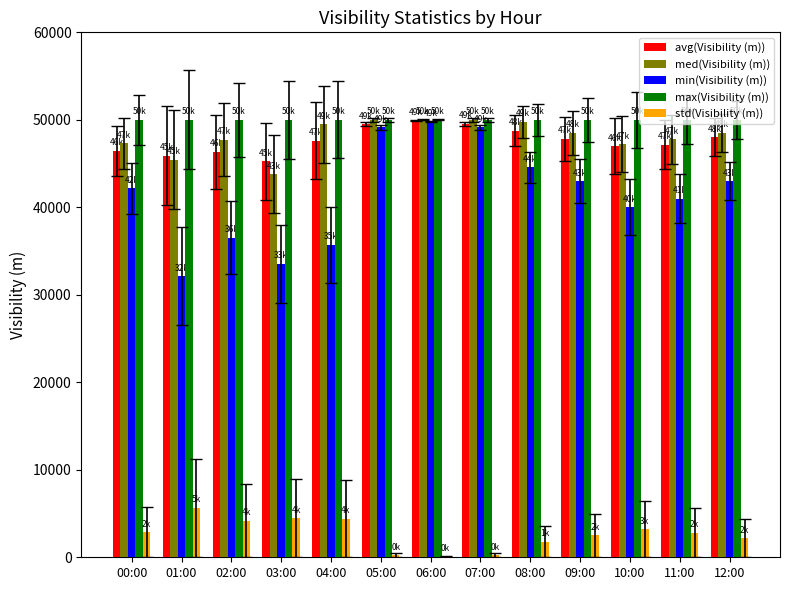

What is the sum of all min(Visibility (m)) values?

539721